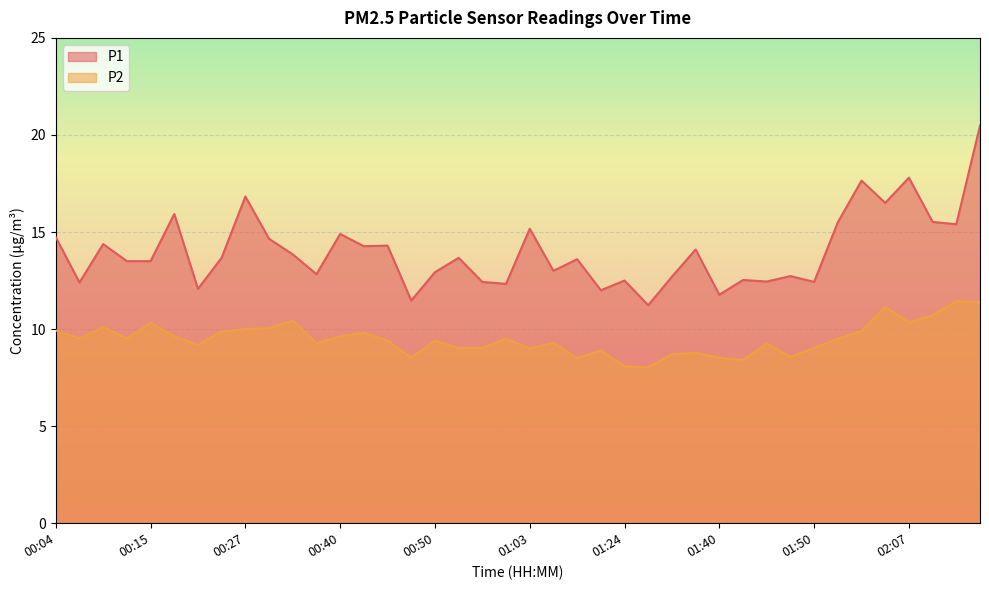

At which label does P1 first exceed 13?

00:04